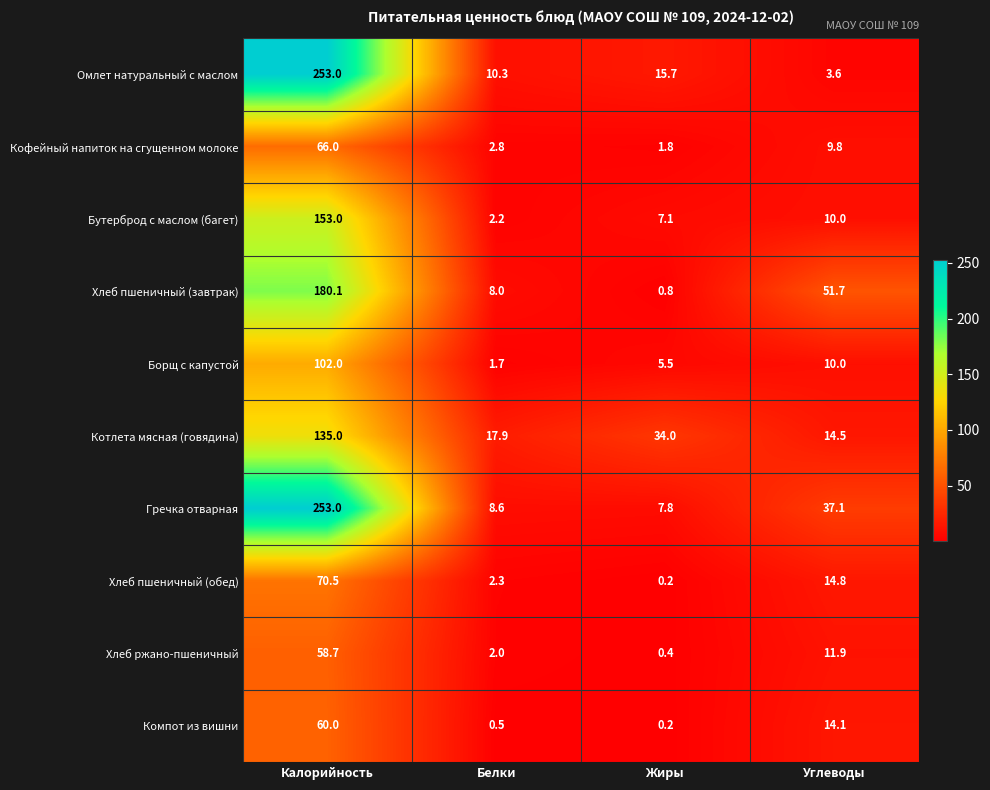

What is the difference between the Омлет натуральный с маслом values at Жиры and Углеводы?

12.1